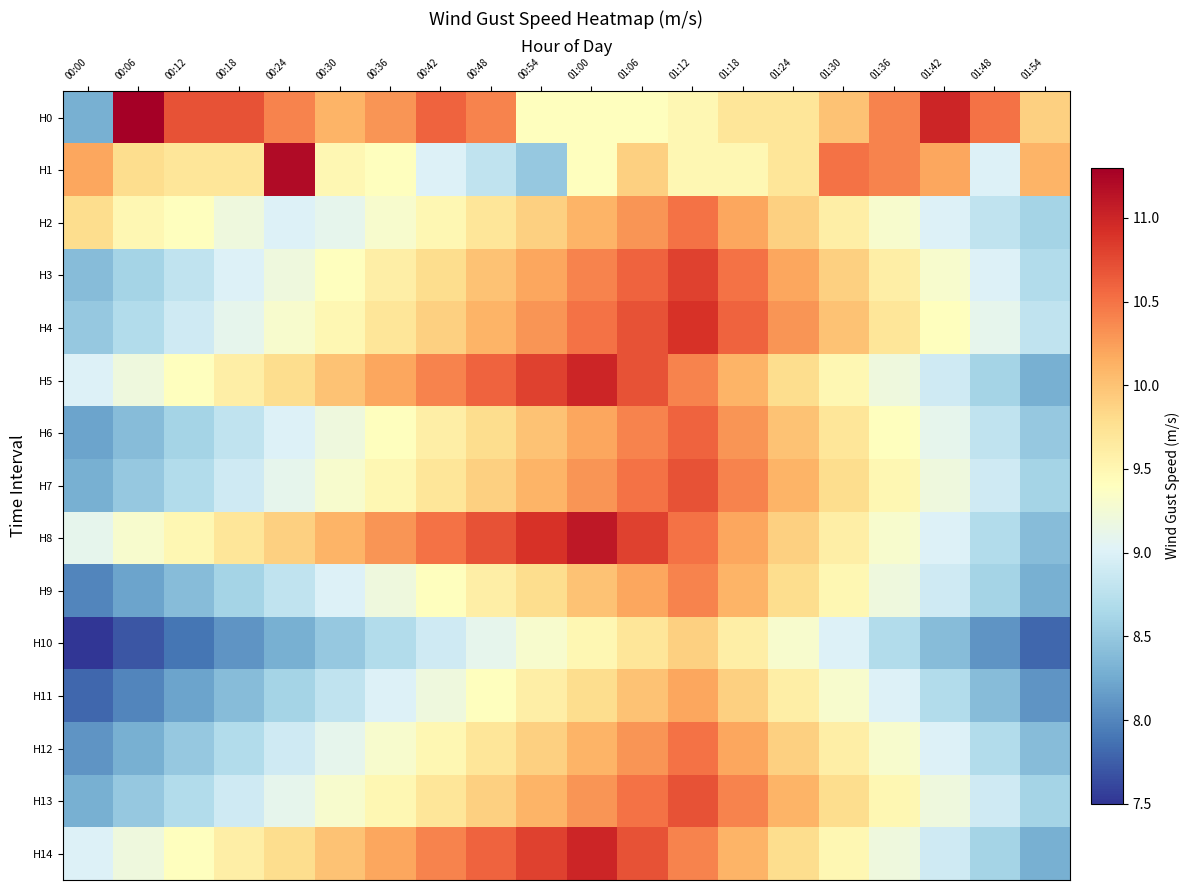

How many series are shown in this chart?

15